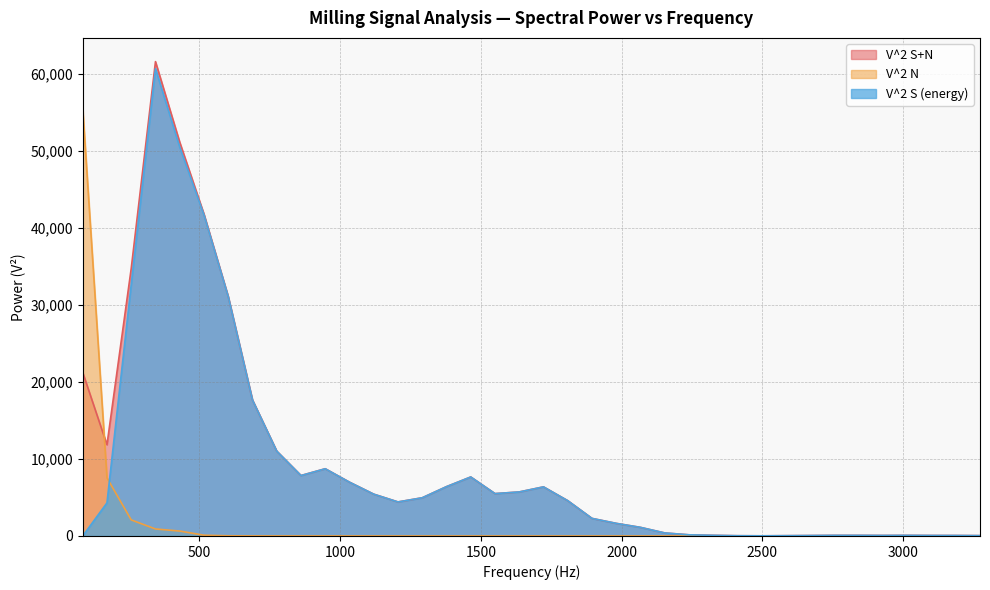

True or false: V^2 S+N has more than 2 interior local peaks.

True